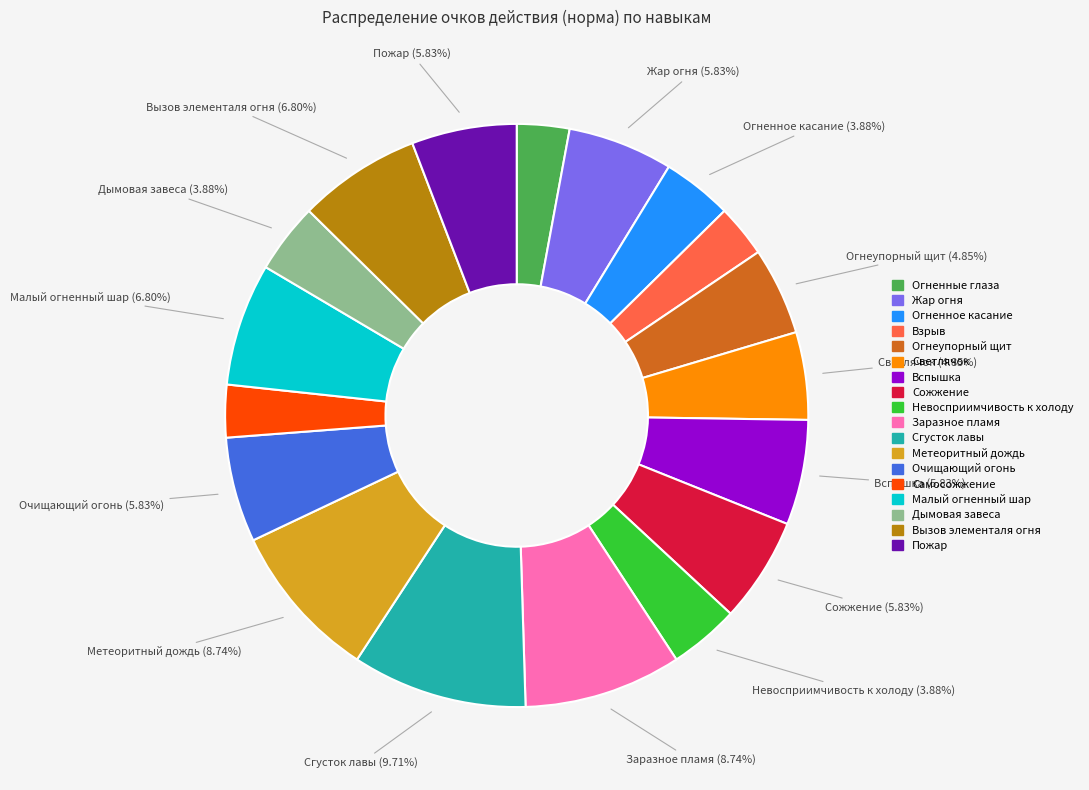

Between Жар огня and Самосожжение, which is larger?

Жар огня